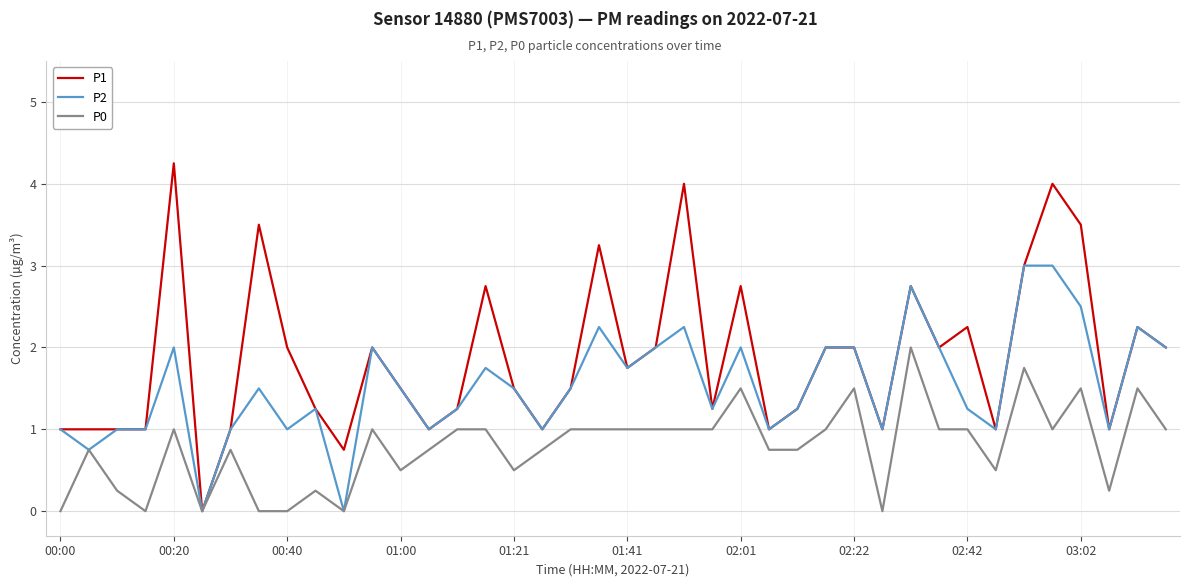

What are all the series names shown in the legend?

P1, P2, P0